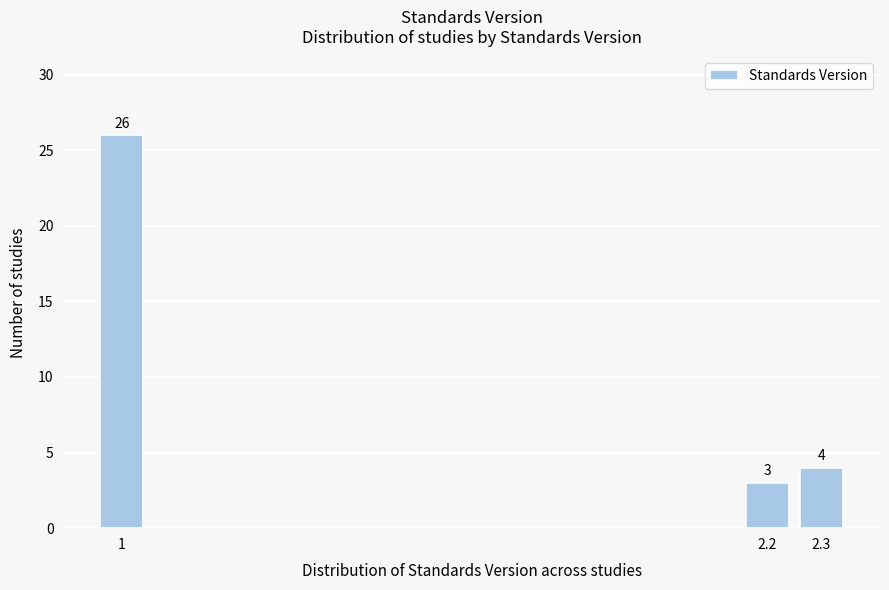

Reading right to left, list all the values displayed in this chart.

4	3	26